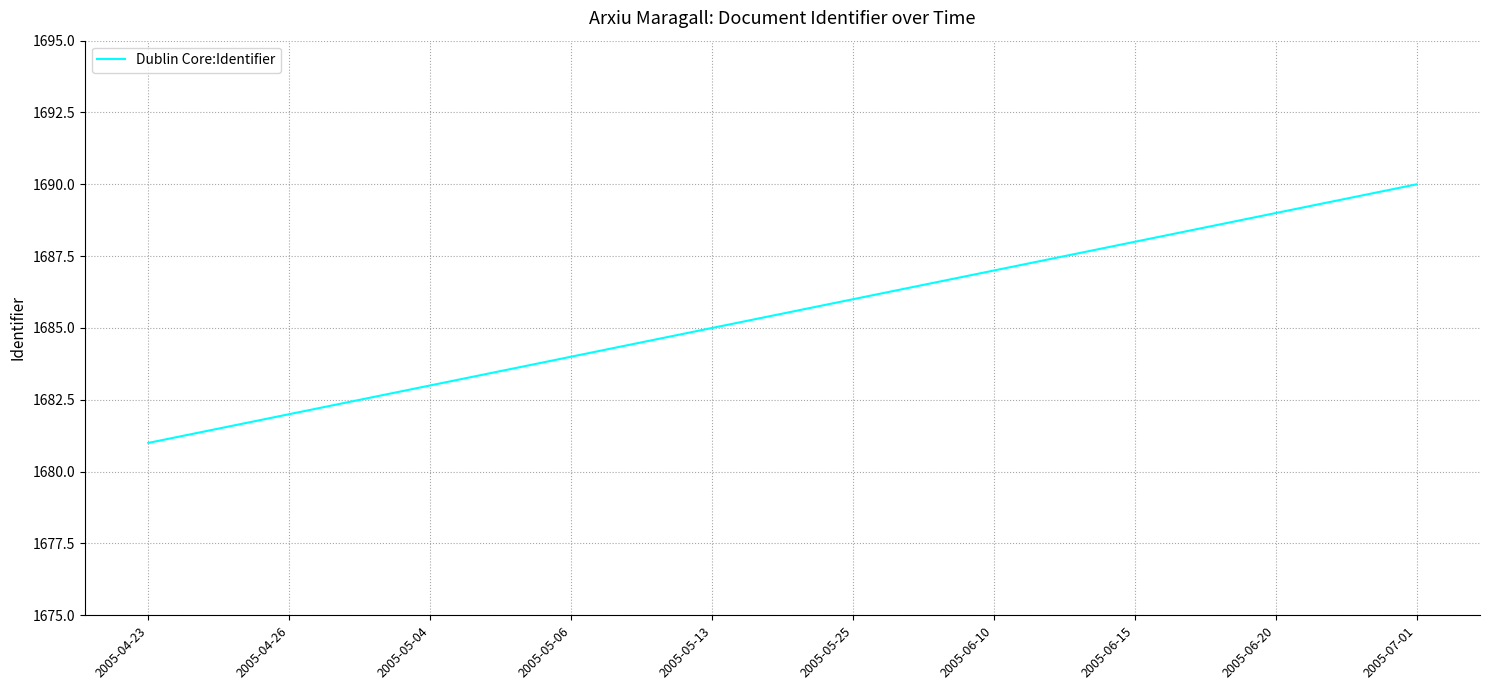

What position from the left is 2005-06-15?

8